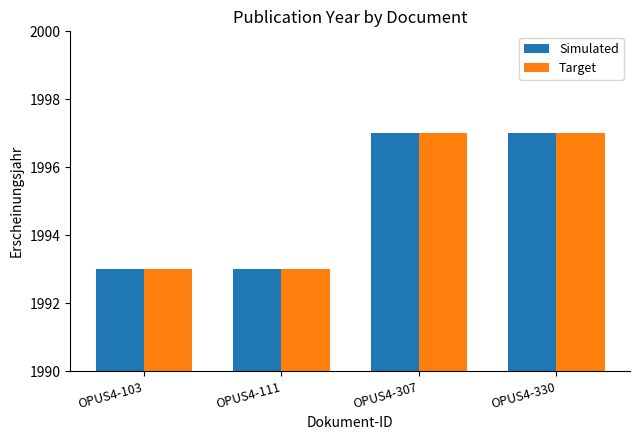

Is the value of Simulated at OPUS4-111 greater than the value of Target at OPUS4-330?

No